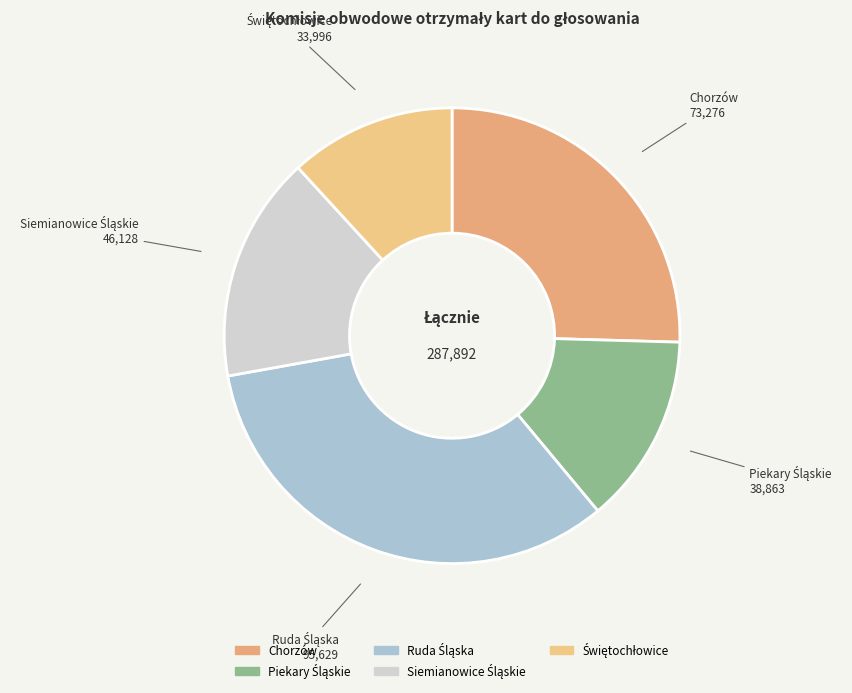

Is Chorzów the majority of the pie?

No